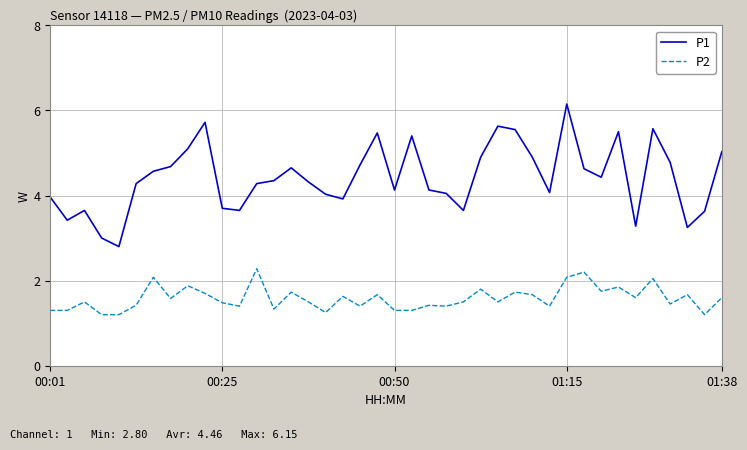

Rank the series by their maximum value, from highest to lowest.

P1, P2